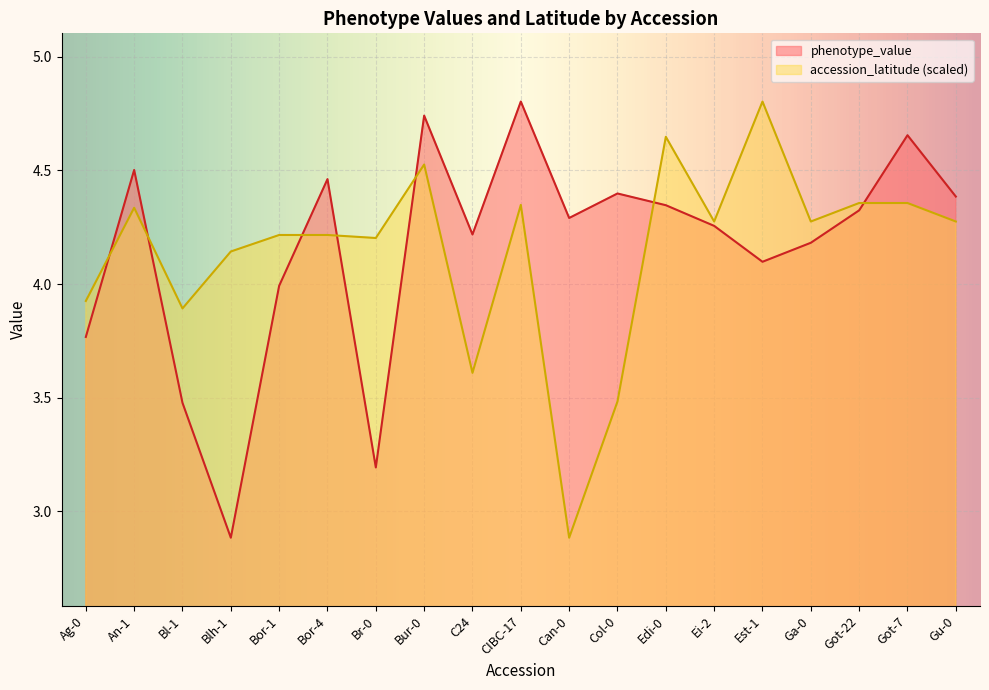

How many interior local valleys does the phenotype_value series have?

5